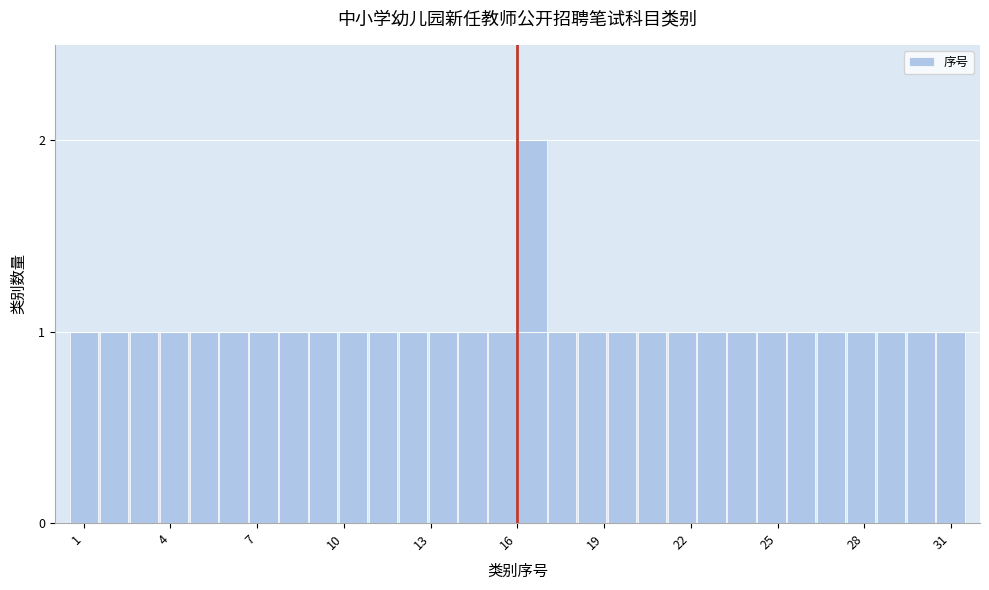

Around what value on the x-axis is the tallest bar? Give the approximate position of its centre, as read against the axis.

16.5